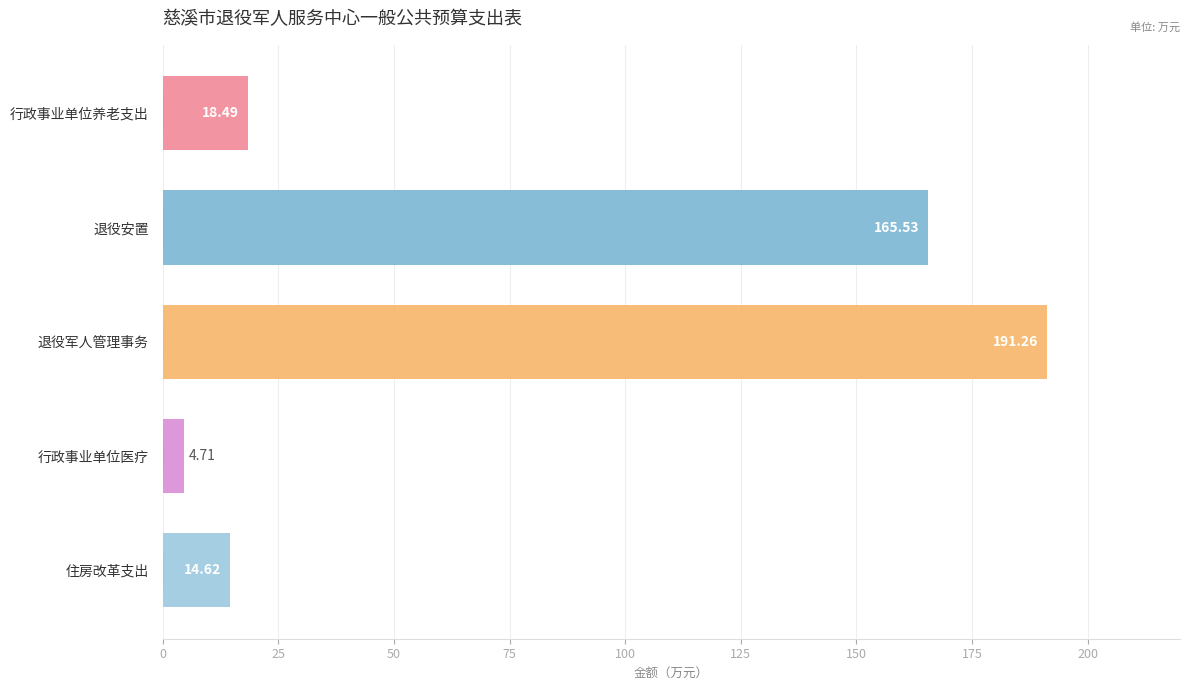

At which category does the chart reach its minimum across all series?

行政事业单位医疗